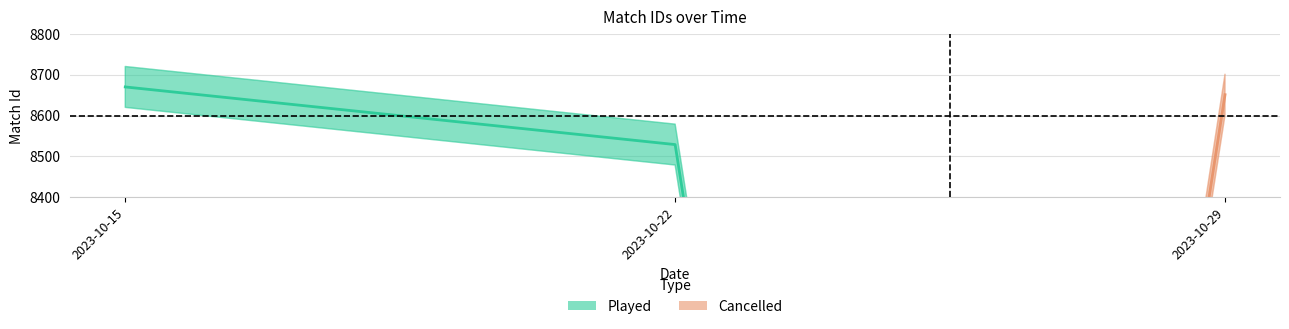

Does the chart display data point markers on the line(s)?

No